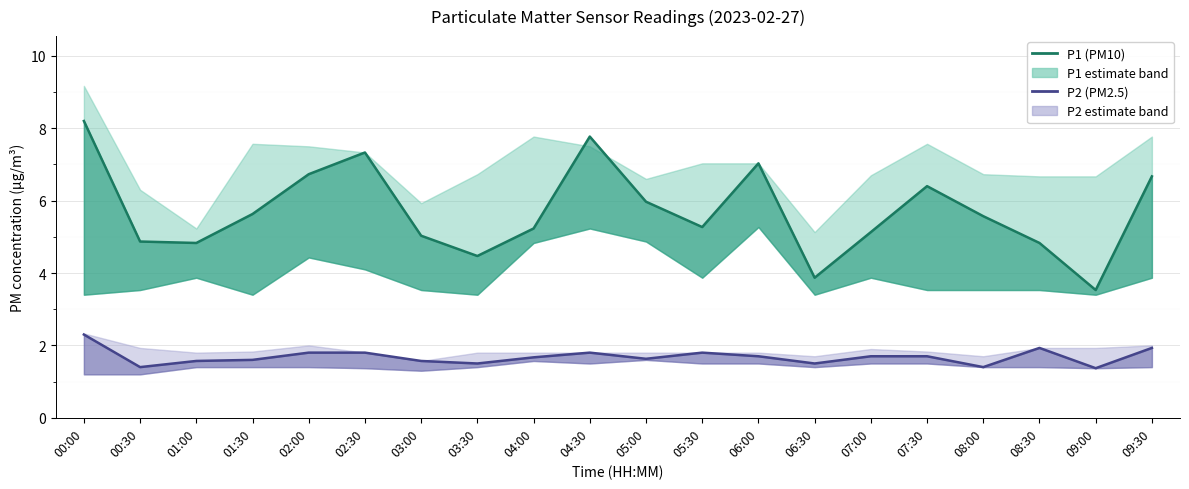

True or false: P1 (PM10) and P2 (PM2.5) intersect in this chart.

False